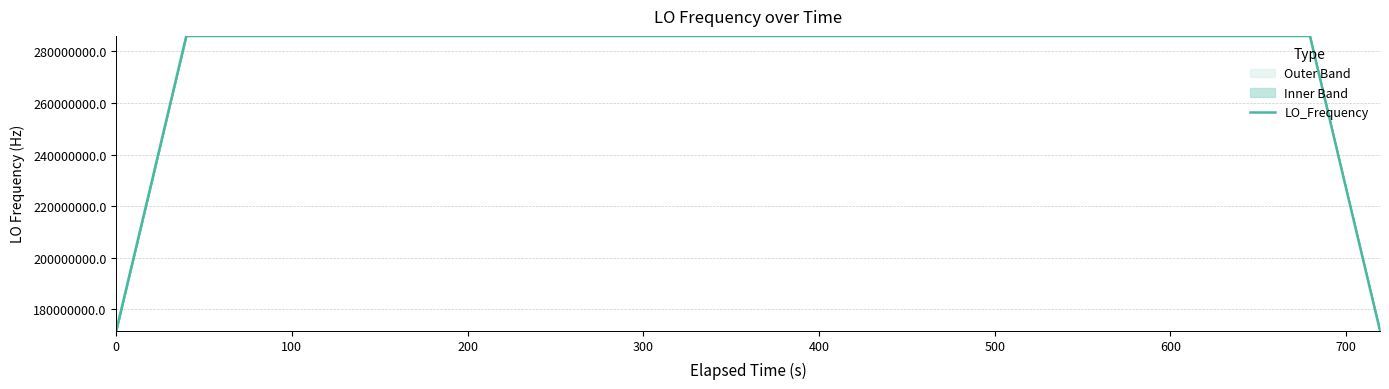

What is the maximum value for LO_Frequency?

286047000.9